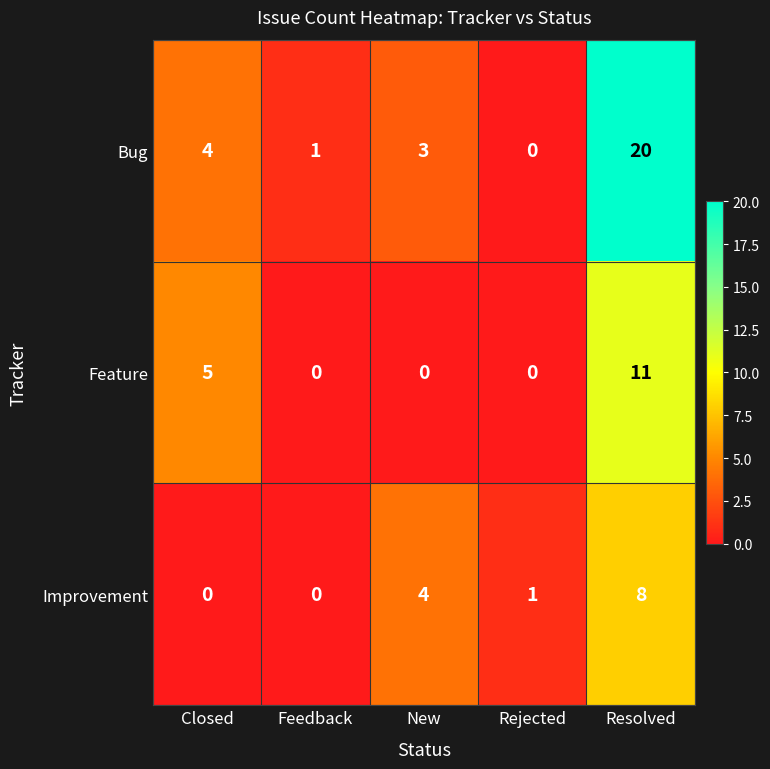

What is the spread (max minus min) of values at Rejected?

1